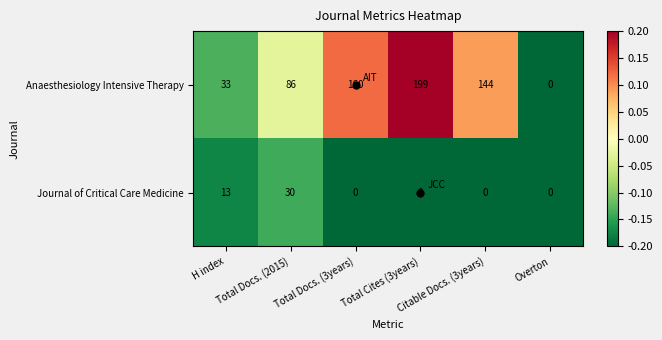

What is the maximum value shown in the chart?

199